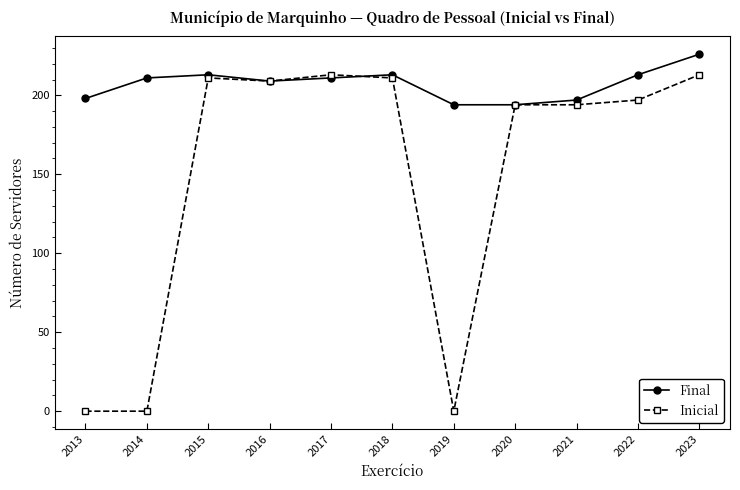

Is this an area chart (filled region under the line)?

No